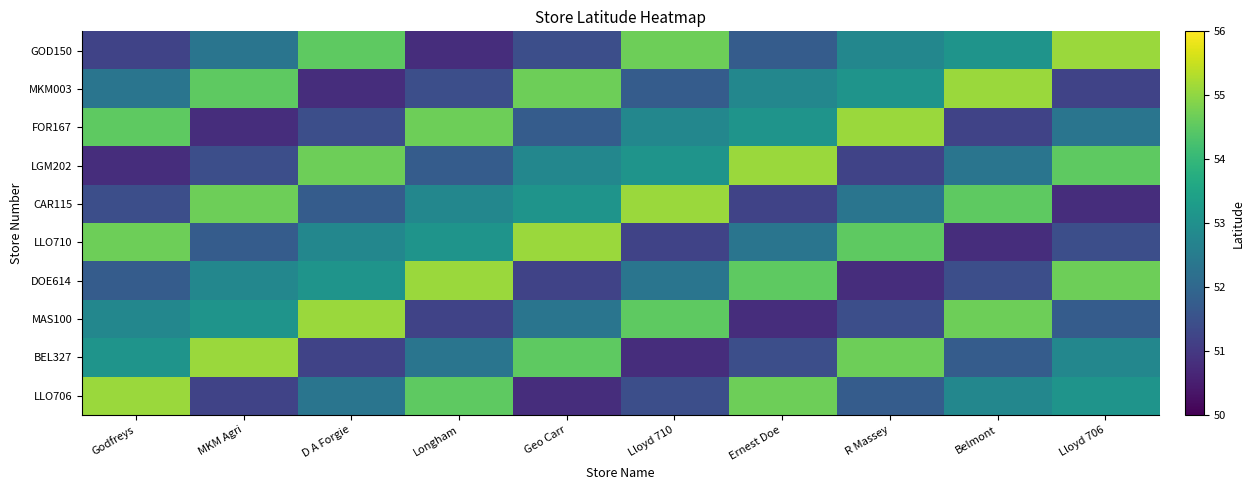

How many distinct data groups are displayed?

10